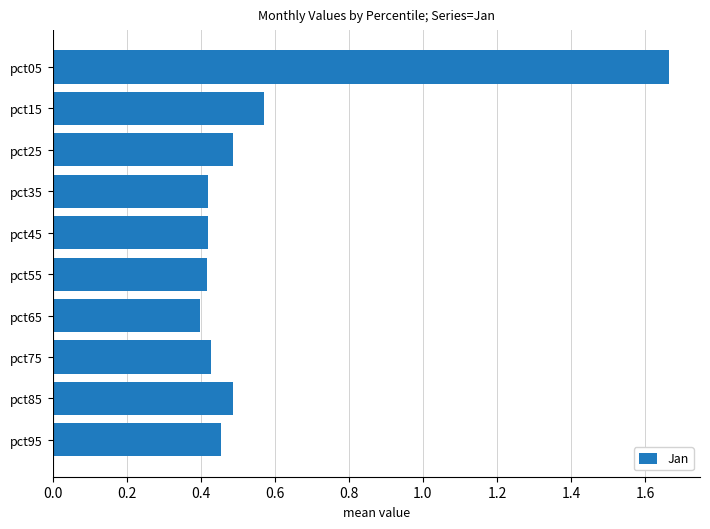

Where is the data nearest to the value 1?

pct15